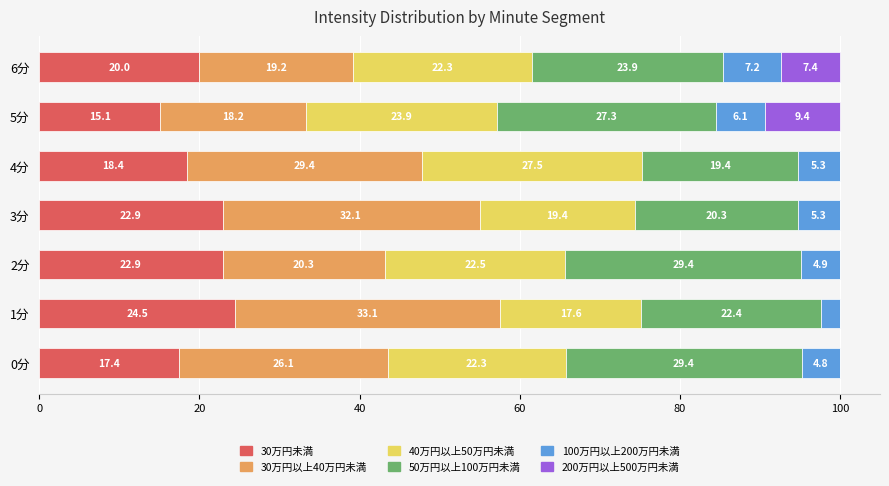

The 30万円未満 series shows 22.9 at 2分. True or false?

True